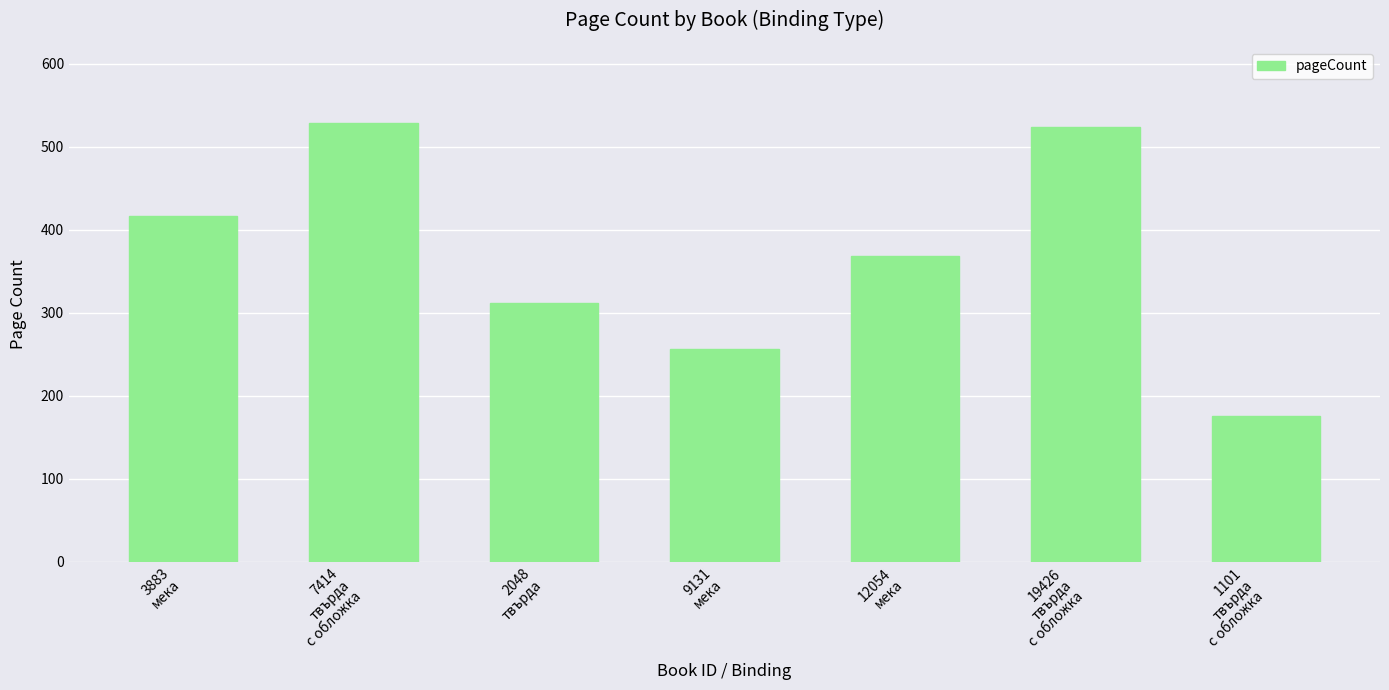

What is the difference between the second highest and second lowest values?

268